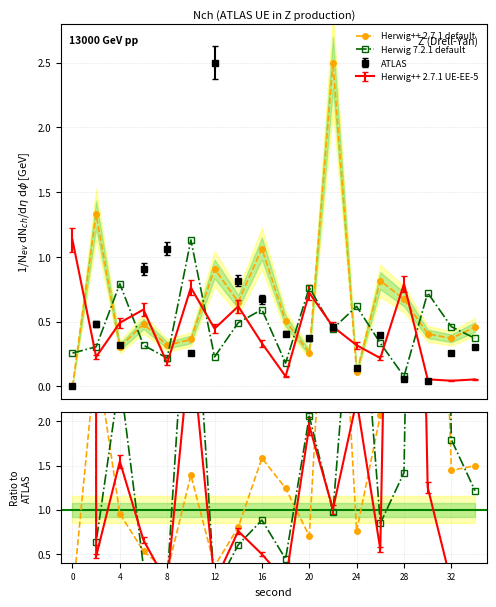

Between 20 and 12, which is larger?

20